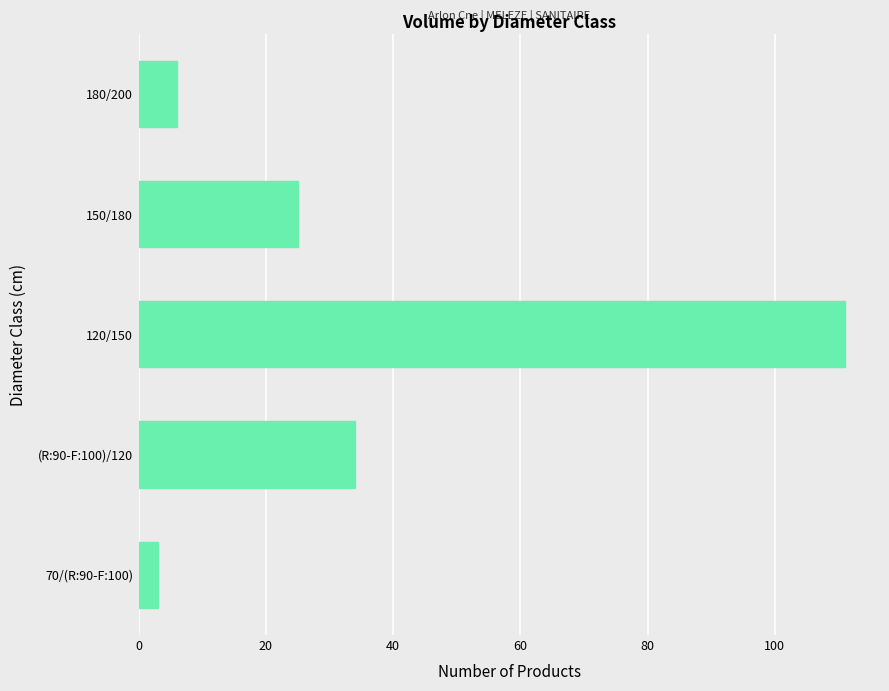

Rank the categories by value from highest to lowest.

120/150, (R:90-F:100)/120, 150/180, 180/200, 70/(R:90-F:100)